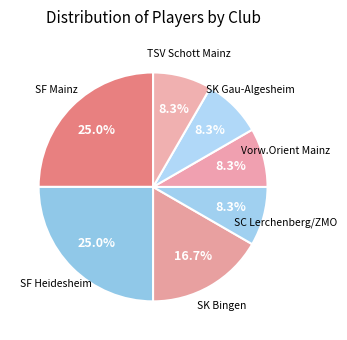

To the nearest percent, what is the average slice percentage?

14%